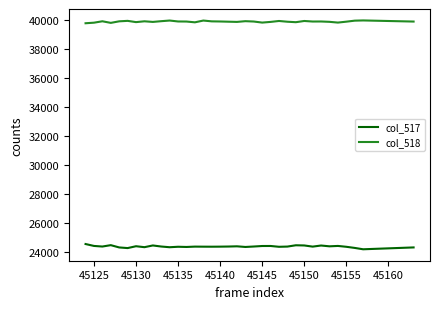

What is the maximum value for col_517?

24529